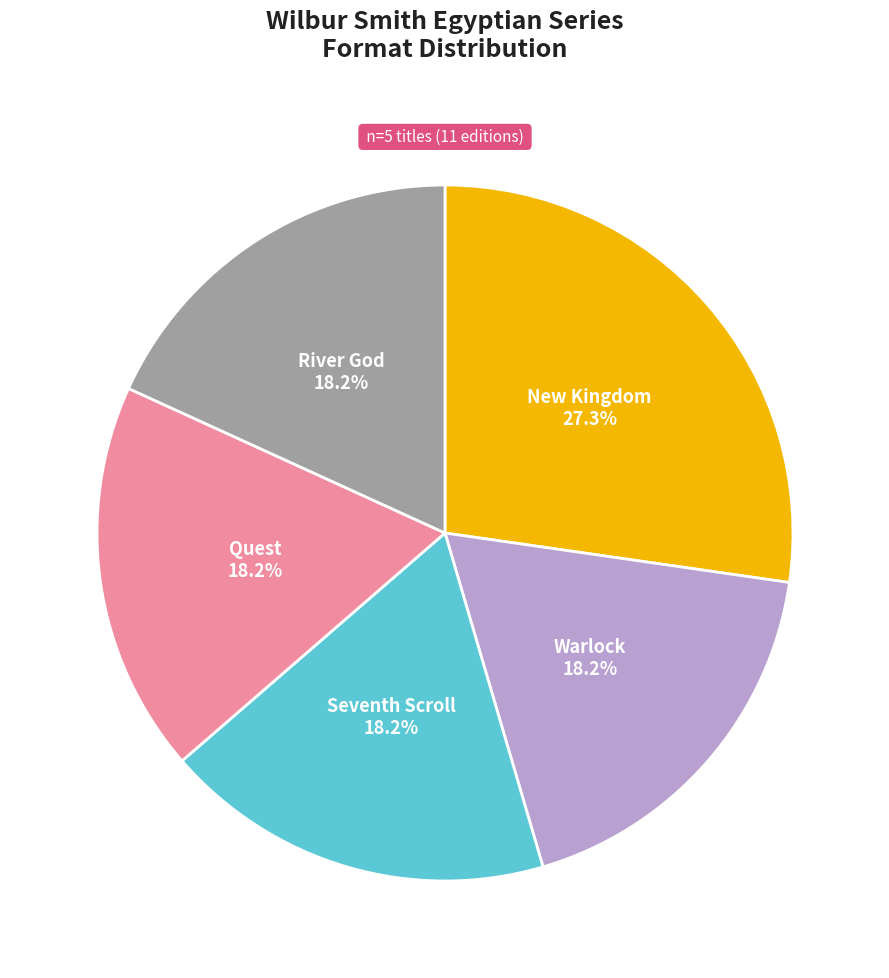

Does any single category account for the majority?

No